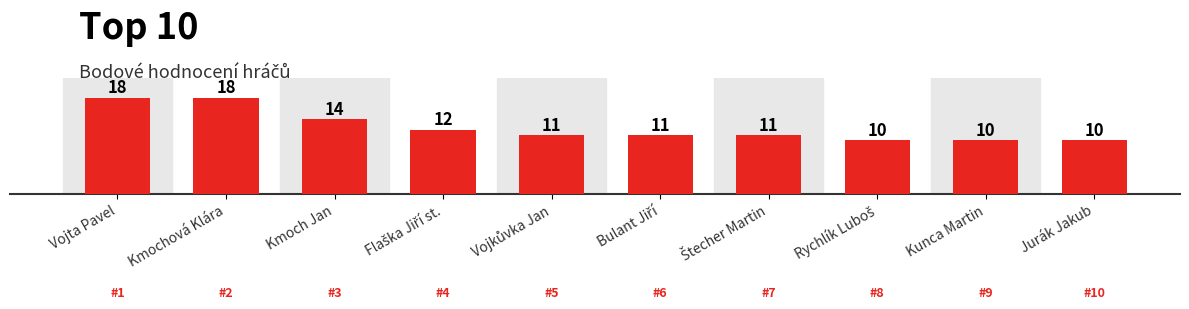

Are the bars horizontal?

No